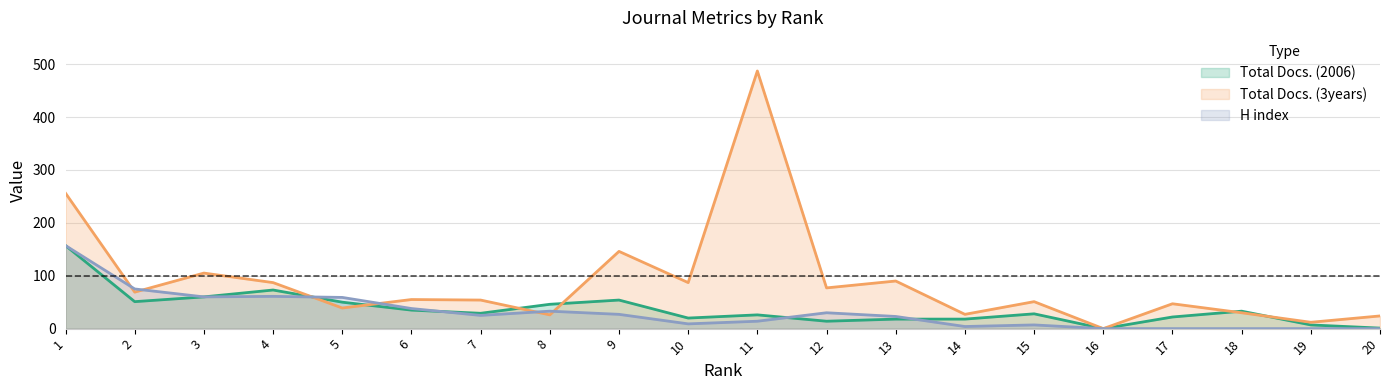

Which series has the largest total across all categories?

Total Docs. (3years)